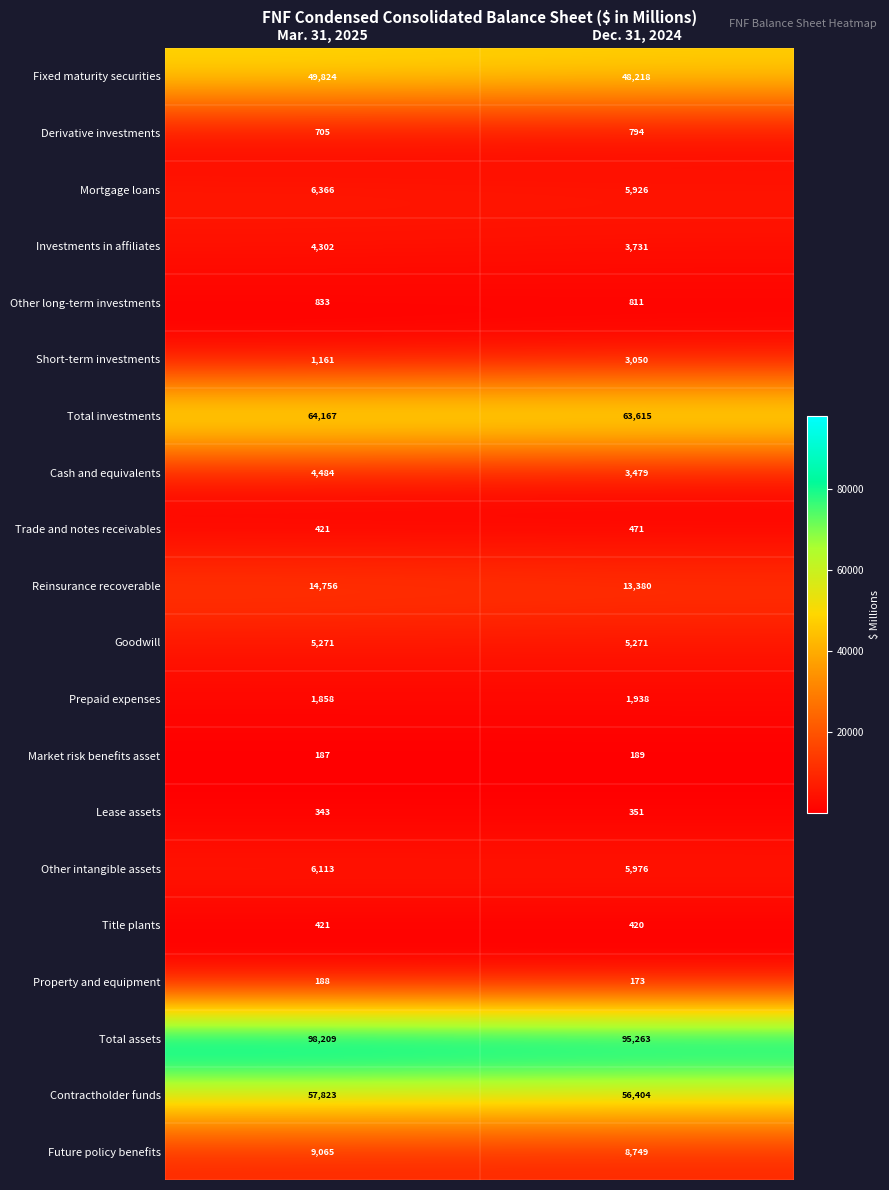

Is it true that Fixed maturity securities equals 21065 at Dec. 31, 2024?

False